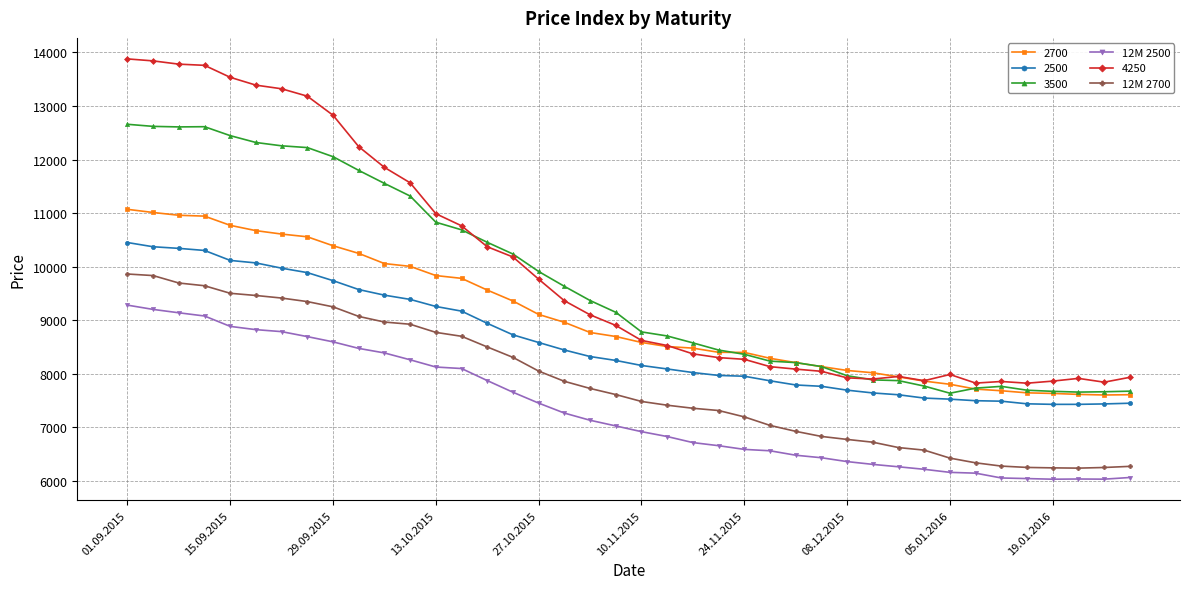

In 12M 2500, how many points are lower than both neighbors (excluding endpoints)?

2